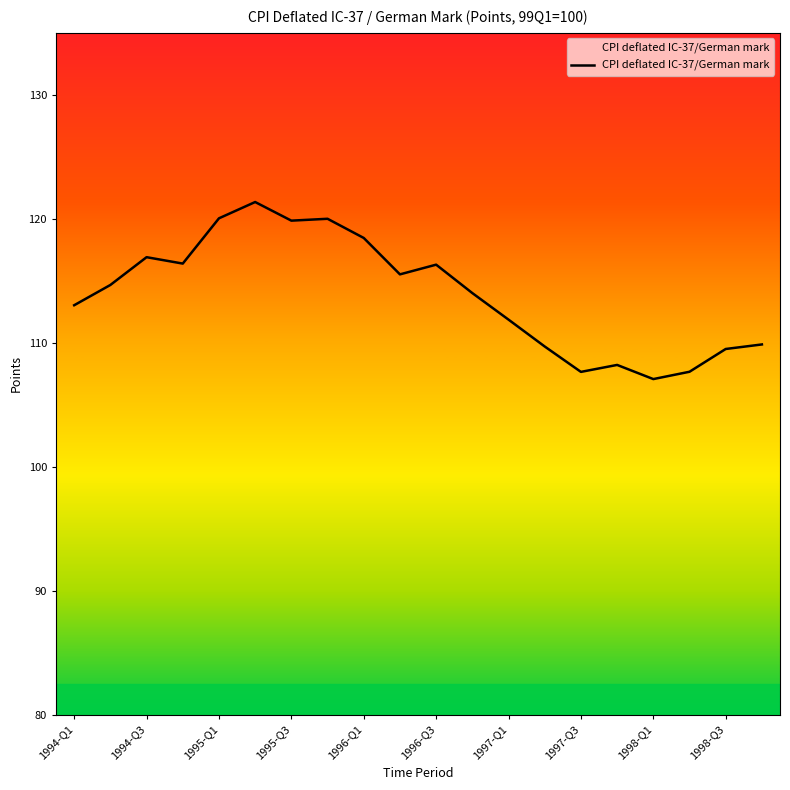

What is the smallest value displayed?

107.1